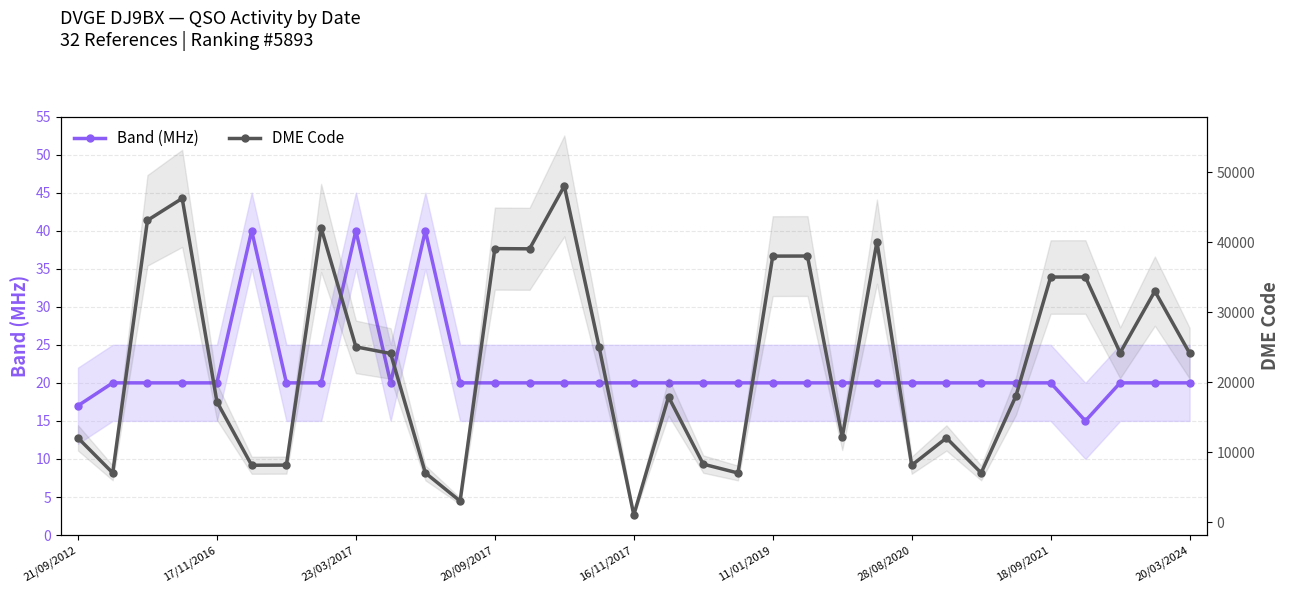

Where is Band (MHz) nearest to the value 27?

17/11/2016